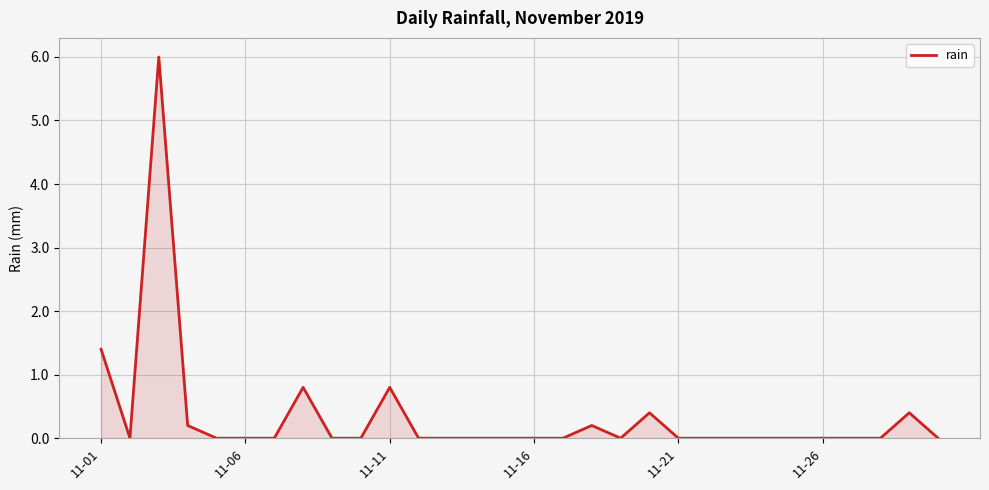

Reading right to left, list all the values displayed in this chart.

0.0	0.4	0.0	0.0	0.0	0.0	0.0	0.0	0.0	0.0	0.4	0.0	0.2	0.0	0.0	0.0	0.0	0.0	0.0	0.8	0.0	0.0	0.8	0.0	0.0	0.0	0.2	6.0	0.0	1.4